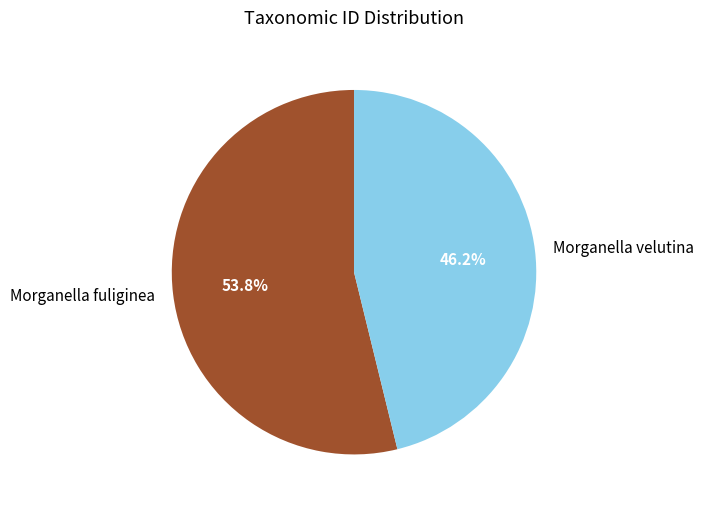

What is the ratio of the value at Morganella fuliginea to the value at Morganella velutina?

1.2